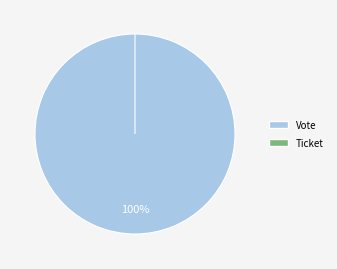

To the nearest percent, what is the combined percentage of Vote and Ticket?

100%